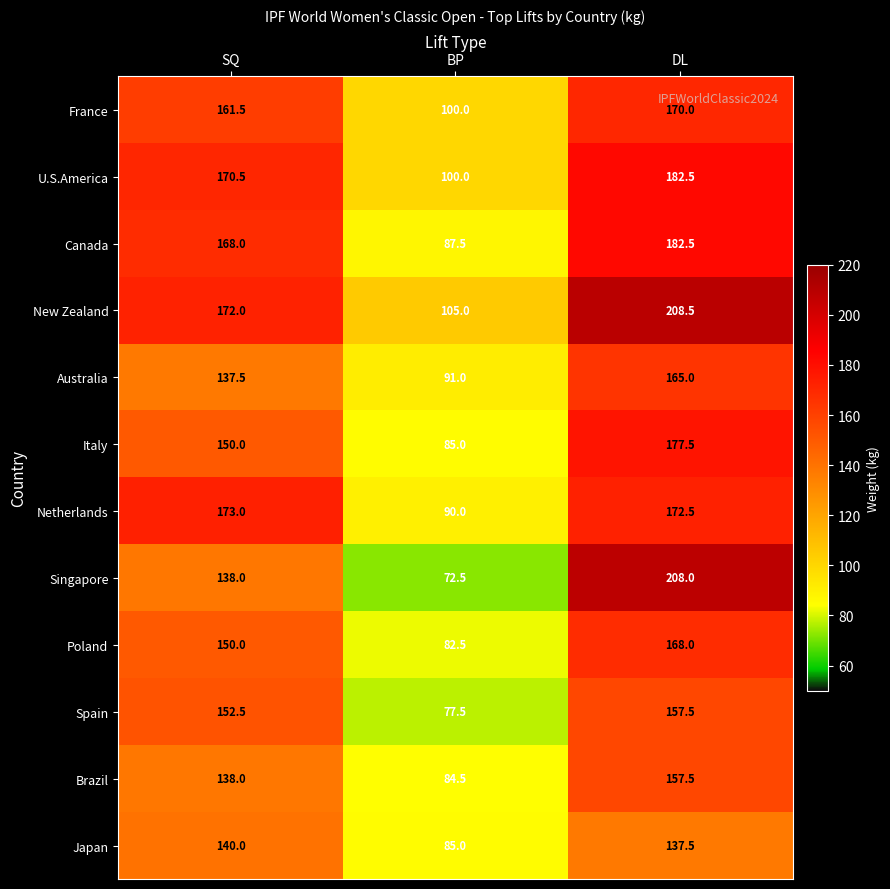

At which label is Italy closest to 131?

SQ